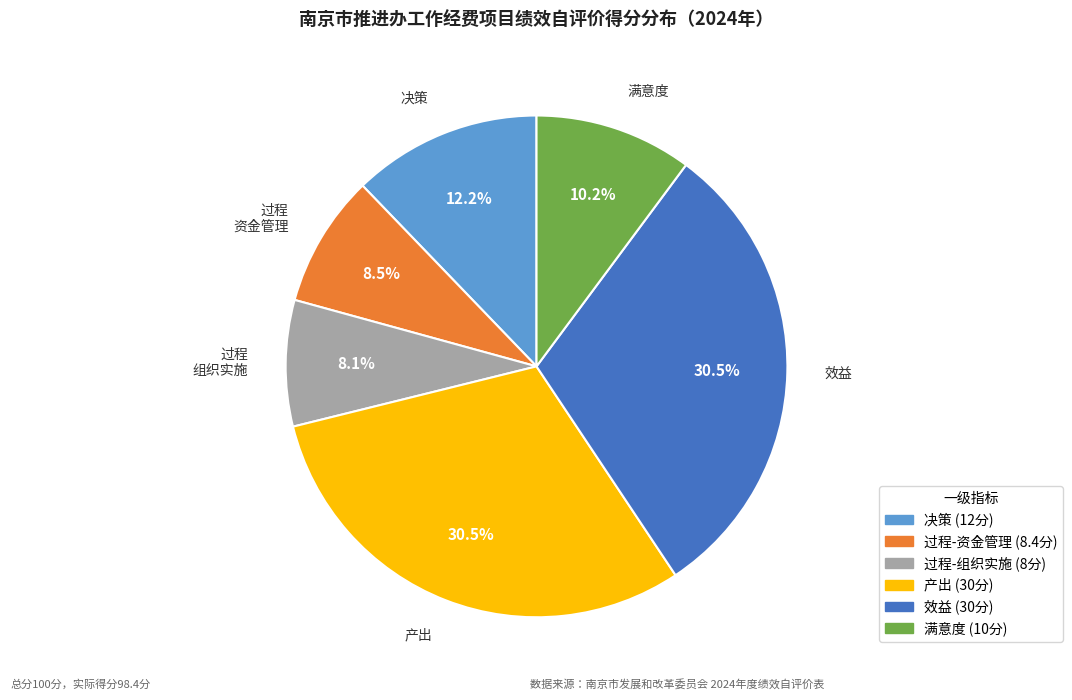

What percentage do 产出 and 过程 资金管理 together represent?

39.0%